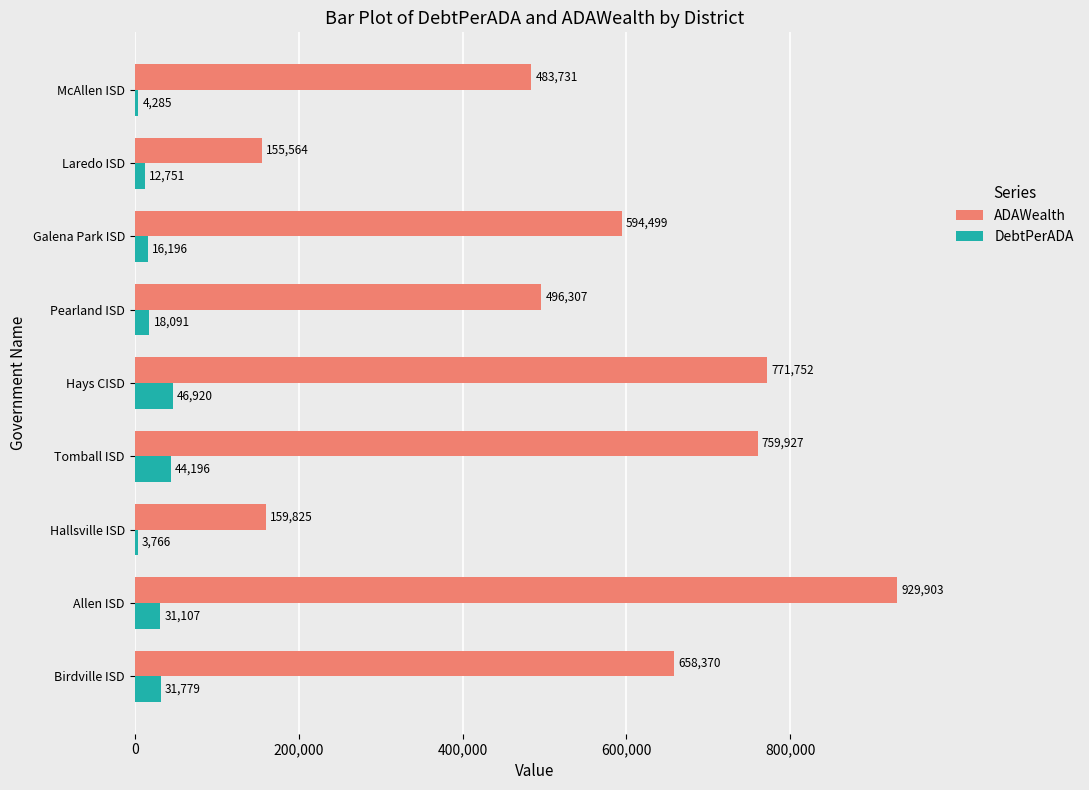

Rank the series at Hays CISD from highest to lowest value.

ADAWealth, DebtPerADA